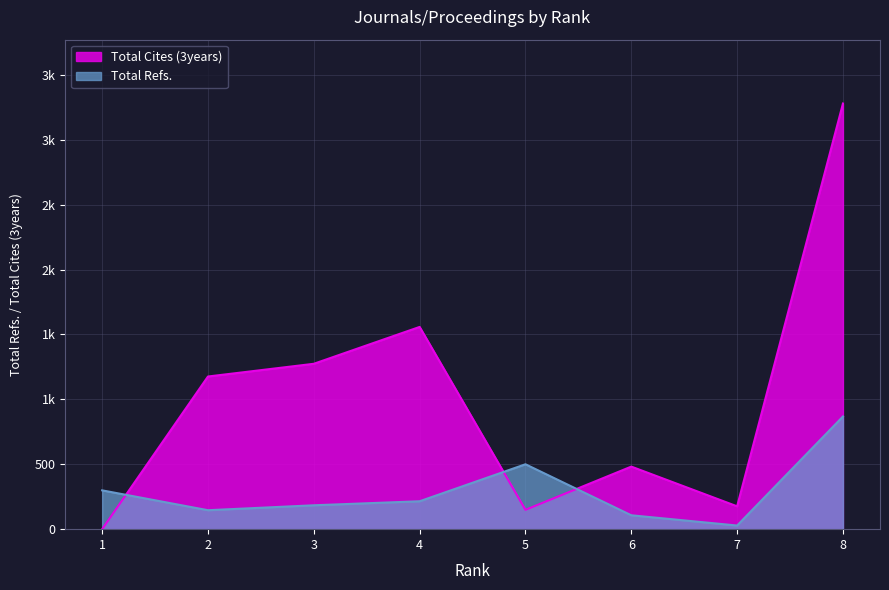

What is the value of the Total Cites (3years) point at the 7th from the left?

176